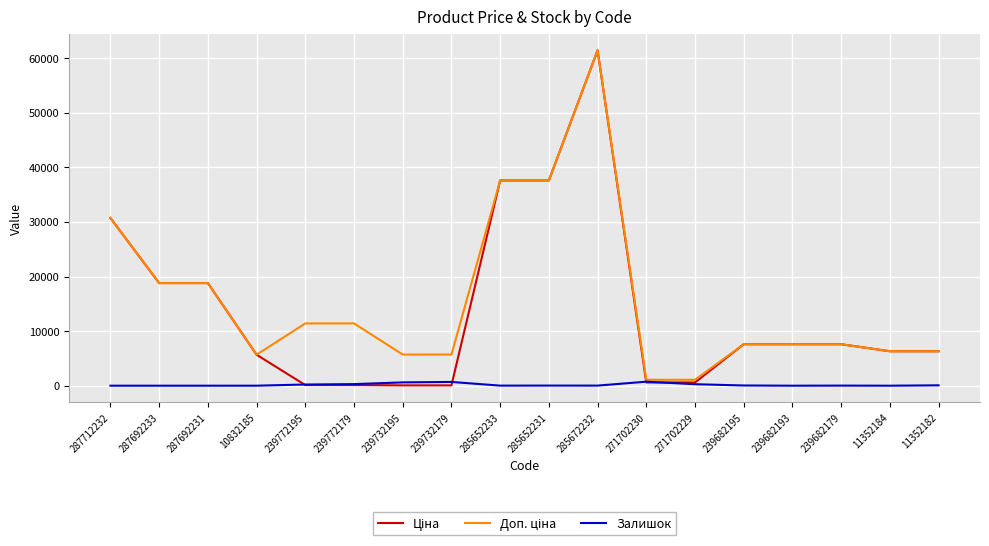

What is the spread (max minus min) of values at 287712232?

30717.1